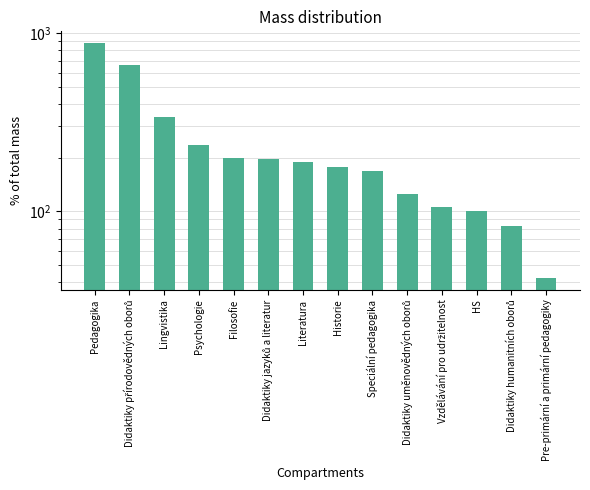

Reading left to right, transcribe all the data shown in this chart.

Pedagogika=877.7	Didaktiky přírodovědných oborů=660.5	Lingvistika=336.2	Psychologie=236.0	Filosofie=198.9	Didaktiky jazyků a literatur=196.7	Literatura=187.9	Historie=176.7	Speciální pedagogika=167.7	Didaktiky uměnovědných oborů=125.4	Vzdělávání pro udržitelnost=105.4	HS=100.2	Didaktiky humanitních oborů=82.4	Pre-primární a primární pedagogiky=42.2